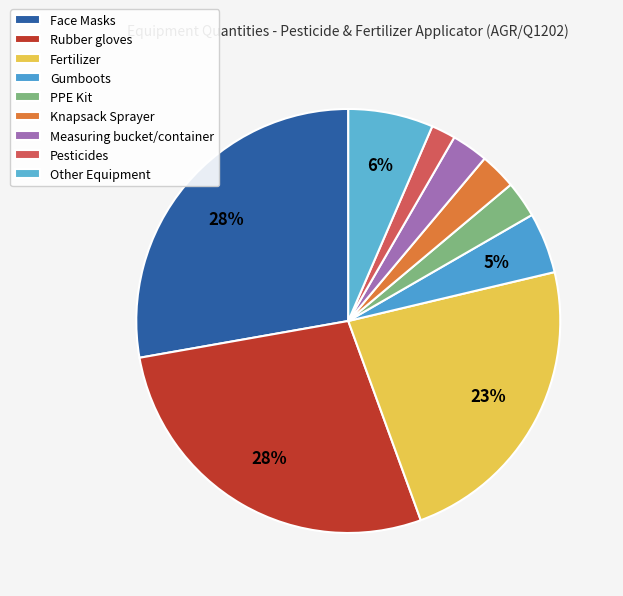

To the nearest percent, what is the difference between the Measuring bucket/container and Fertilizer slice percentages?

20%